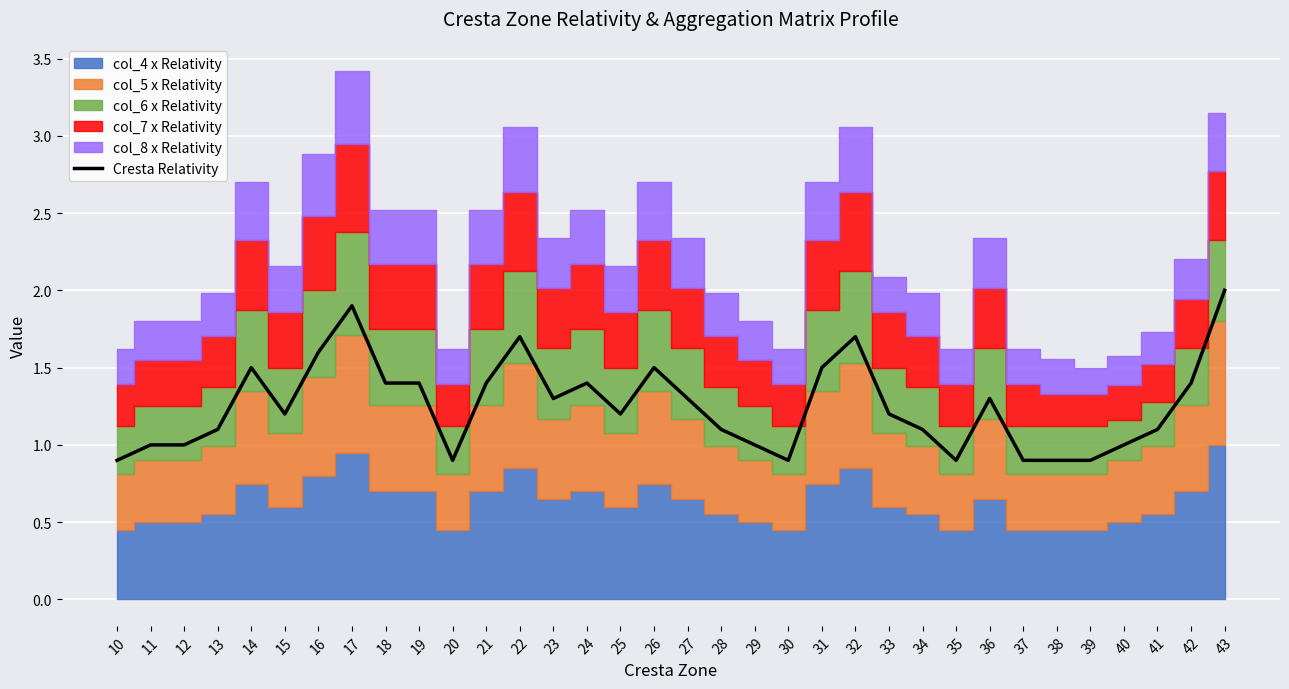

What is the ratio of the value at 29 to the value at 41?

0.9